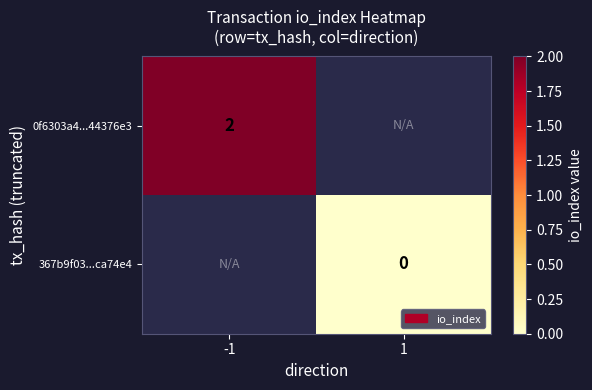

The 0f6303a4...44376e3 series shows 1 at -1. True or false?

False